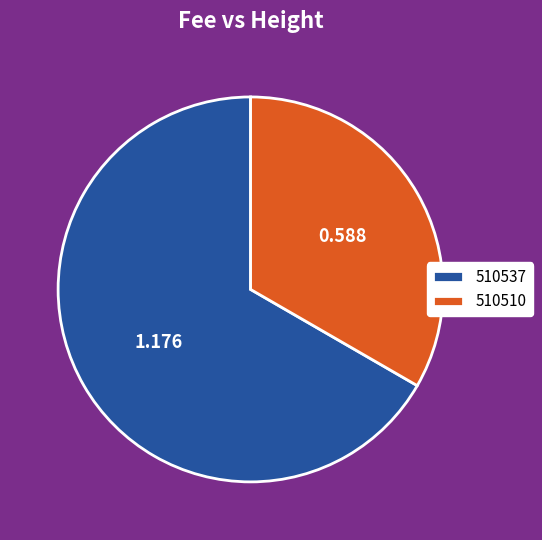

Is it true that 510510 is 33% of the pie?

True